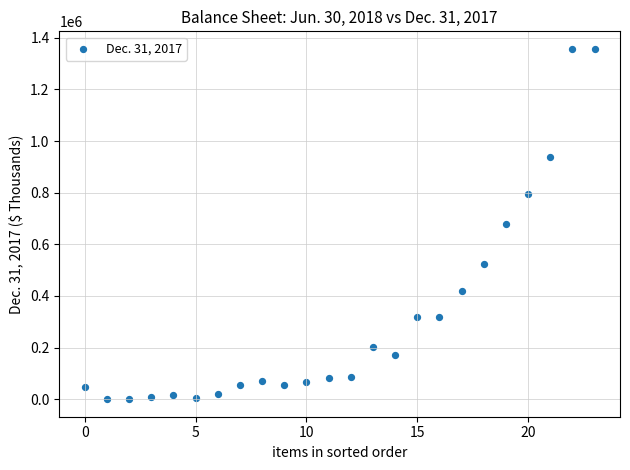

What is the range of Y values (max minus min)?

1357325